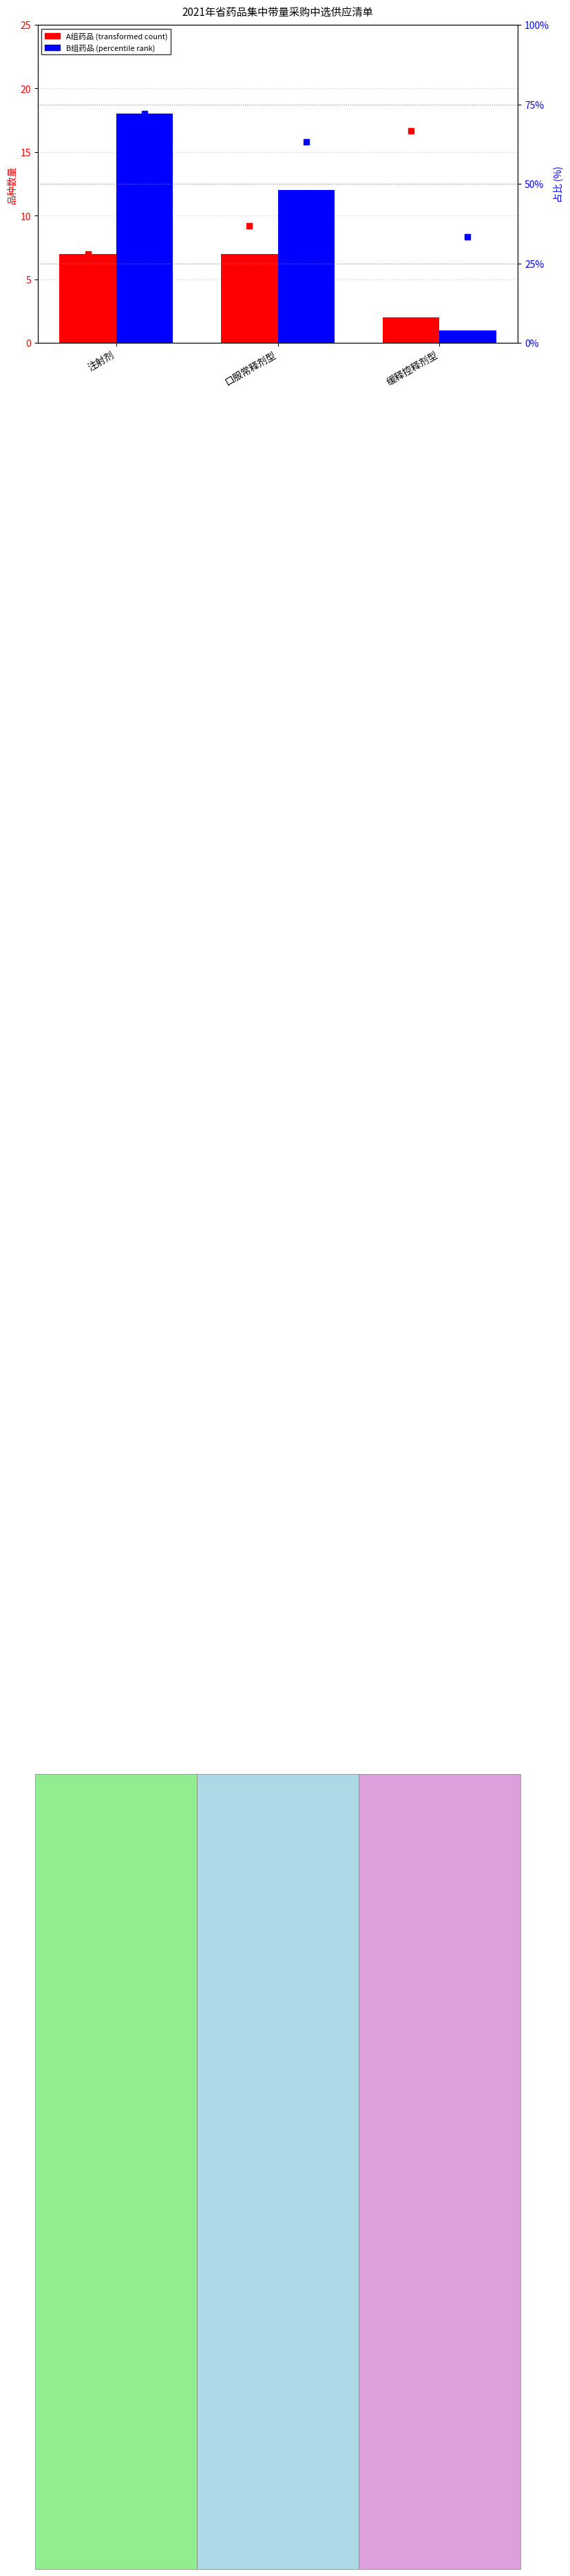

At which category does the chart reach its peak across all series?

注射剂